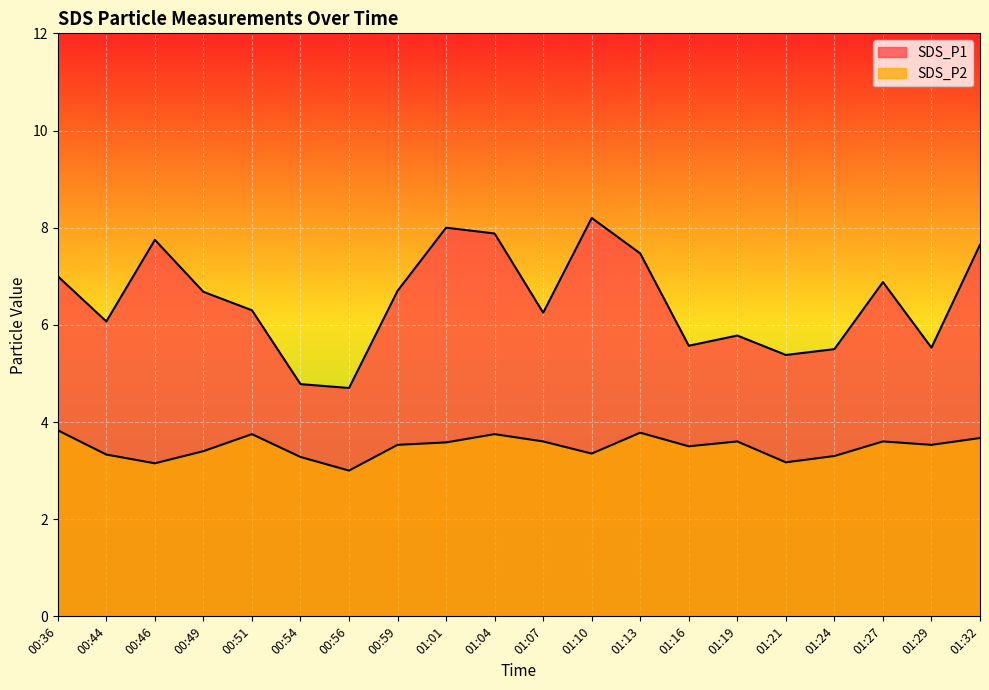

Which has a higher value, 01:10 or 00:36?

01:10